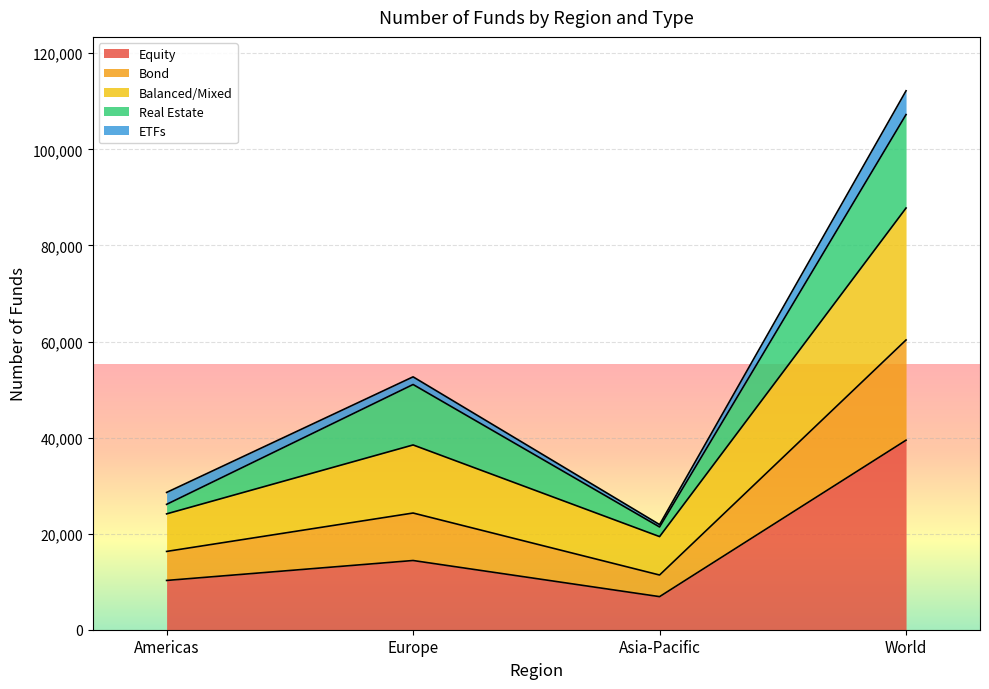

What are all the series names shown in the legend?

Equity, Bond, Balanced/Mixed, Real Estate, ETFs